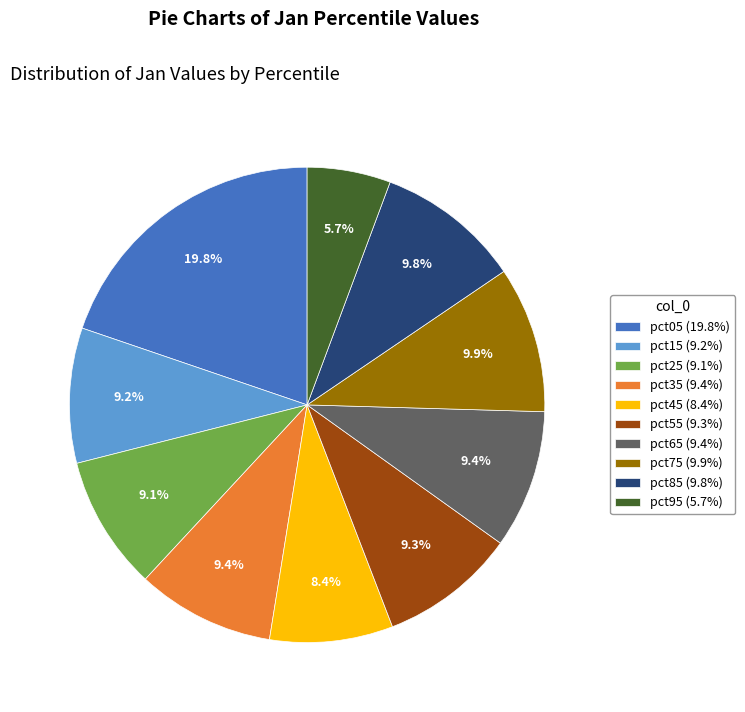

Approximately how many times larger is the value at pct55 compared to pct05?

0.5